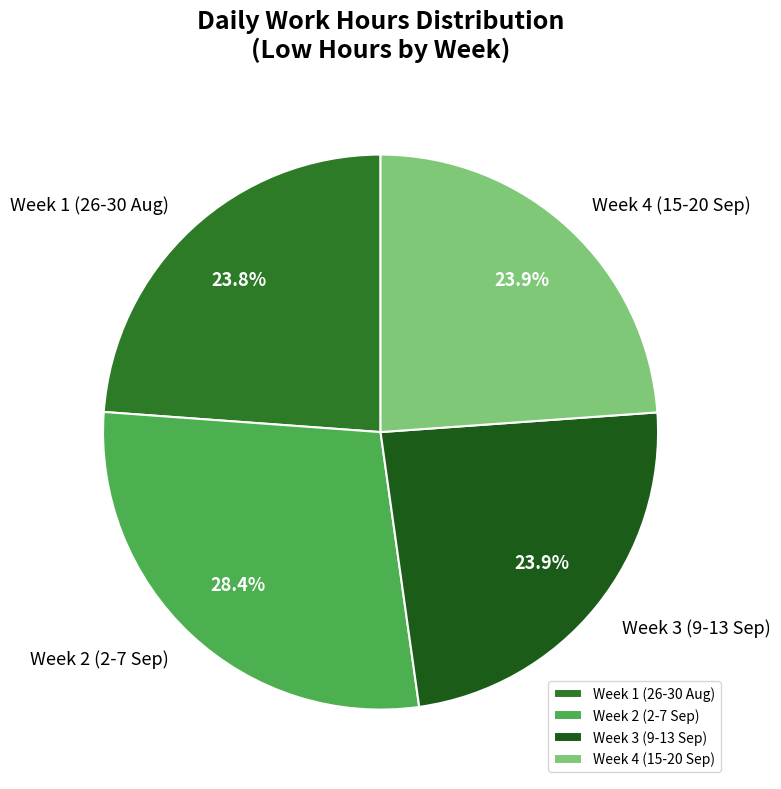

Is Week 2 (2-7 Sep) the majority of the pie?

No